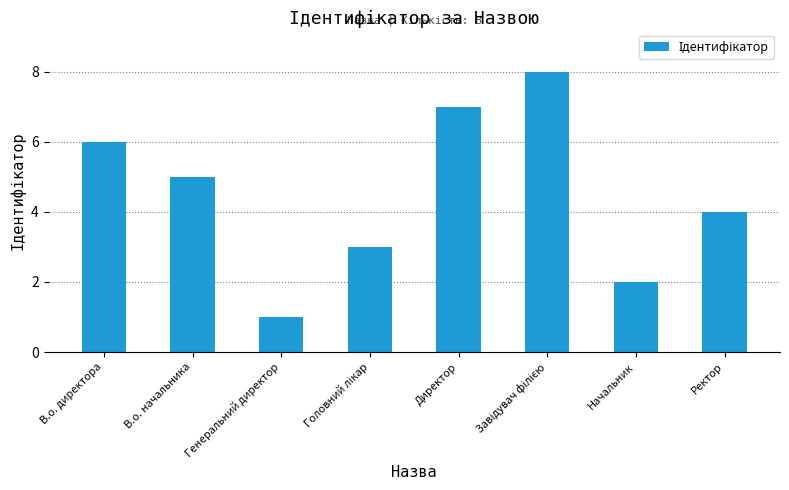

What is the change in value from В.о. начальника to Директор?

+2